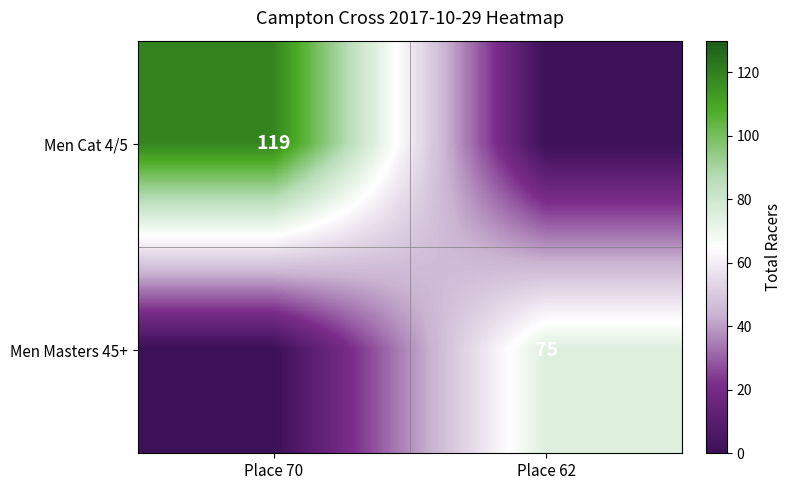

True or false: Men Masters 45+ has a value of 75 at Place 62.

True